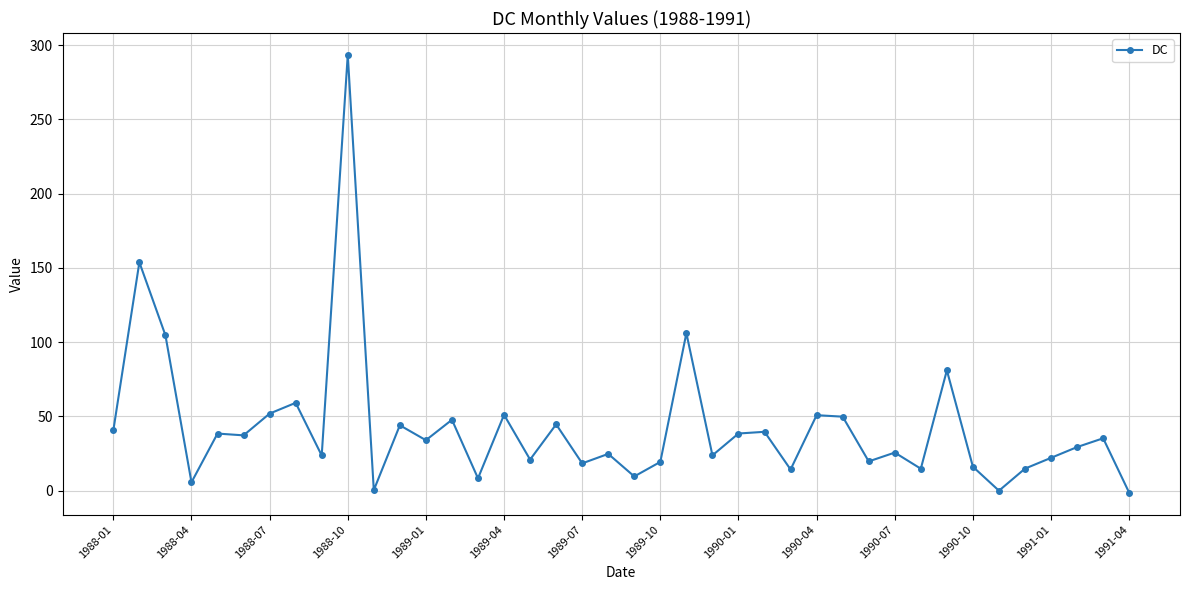

True or false: there are more than 0 points higher than both neighbors.

True